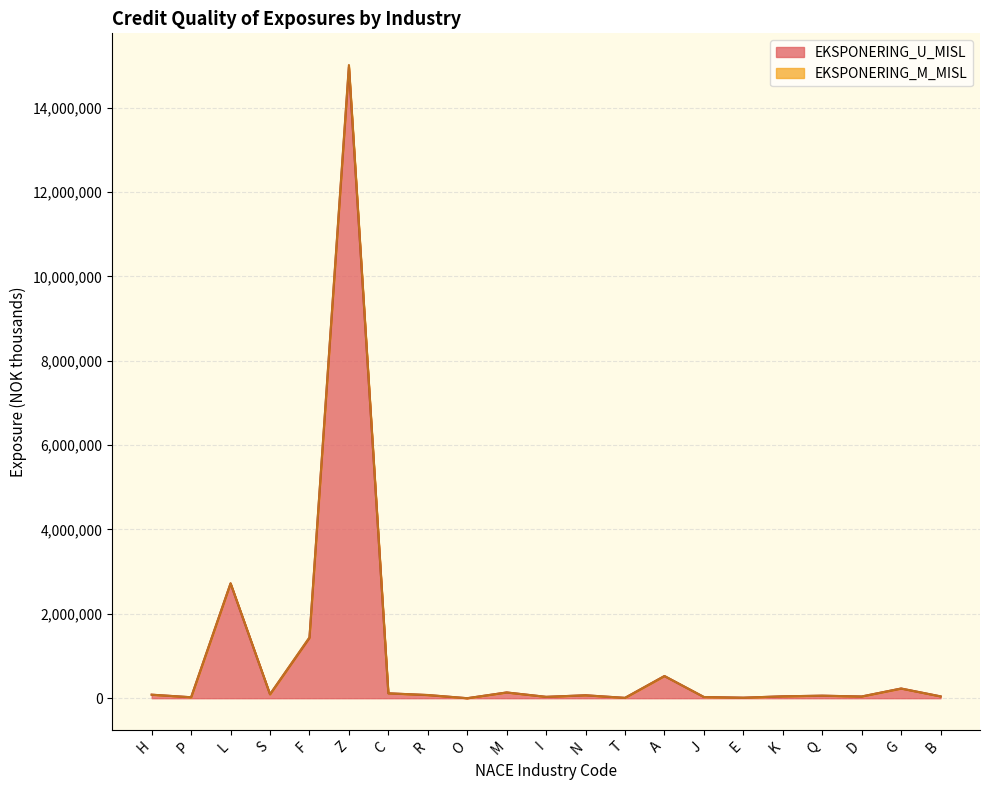

The value at F is 956519.2. True or false?

False